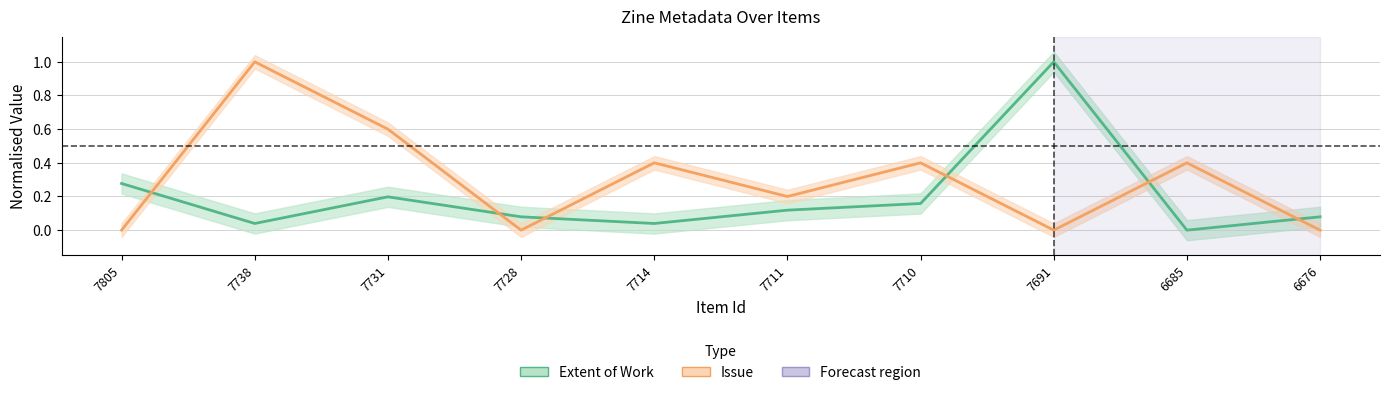

At which label does Extent of Work (normalised) reach its minimum?

6685